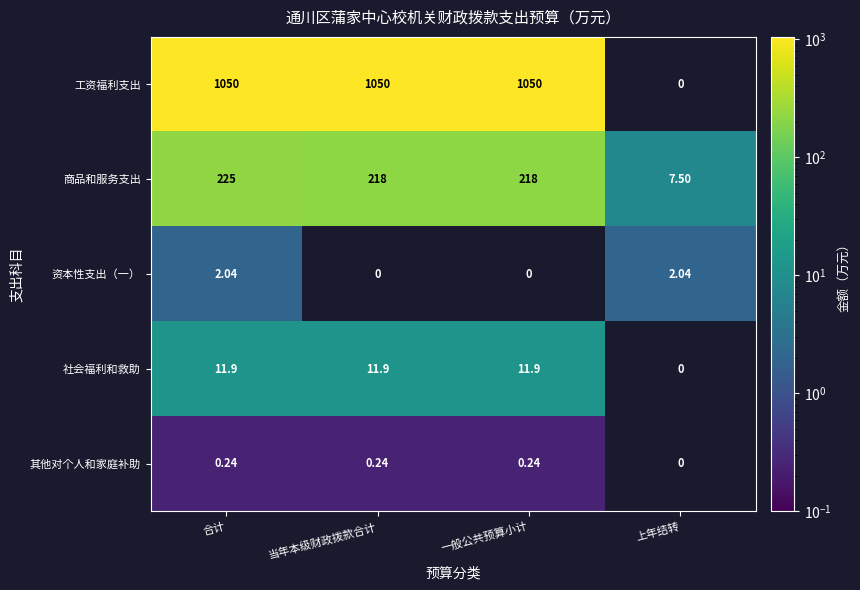

Which has a higher value, 当年本级财政拨款合计 or 一般公共预算小计?

当年本级财政拨款合计